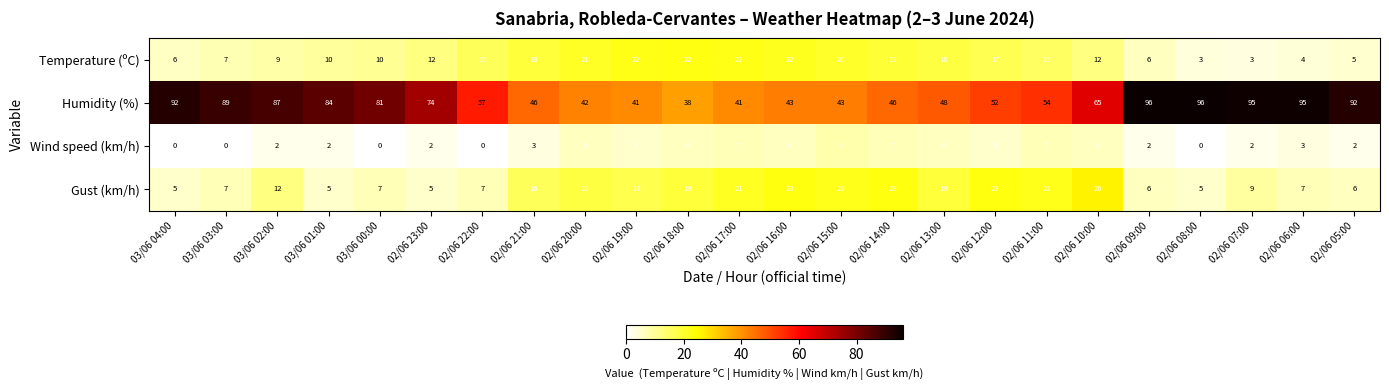

Which series has the largest range (max minus min)?

Humidity (%)